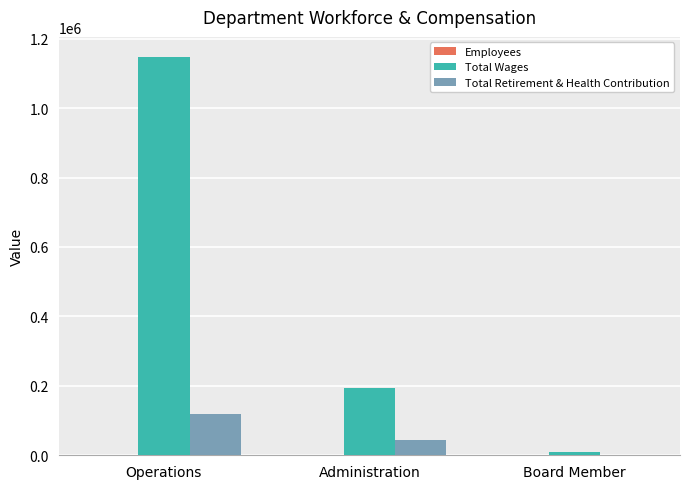

Is it true that Total Wages equals 194720 at Administration?

True